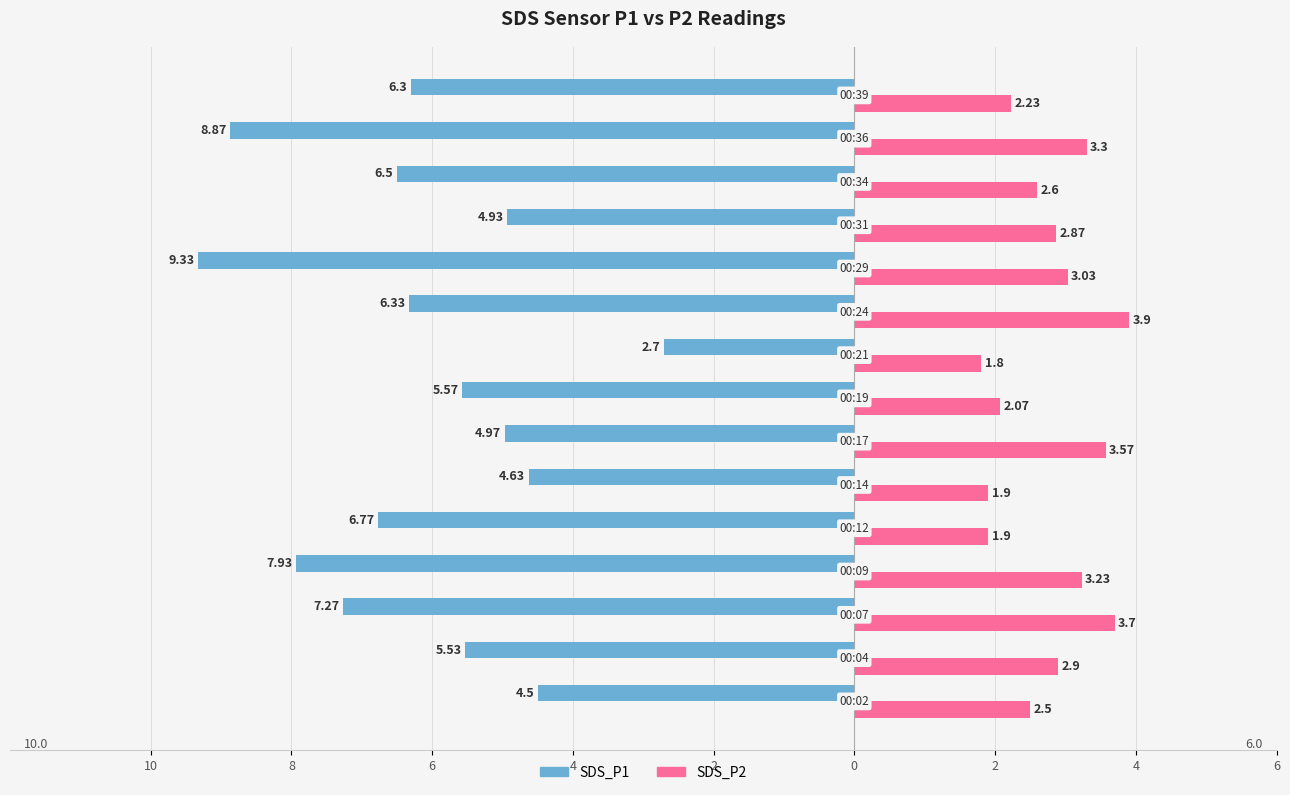

What are all the series names shown in the legend?

SDS_P1, SDS_P2